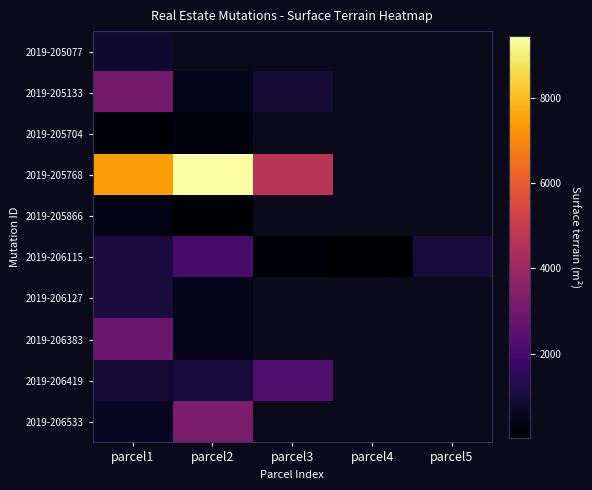

Where is 2019-205768 nearest to the value 7070?

parcel1